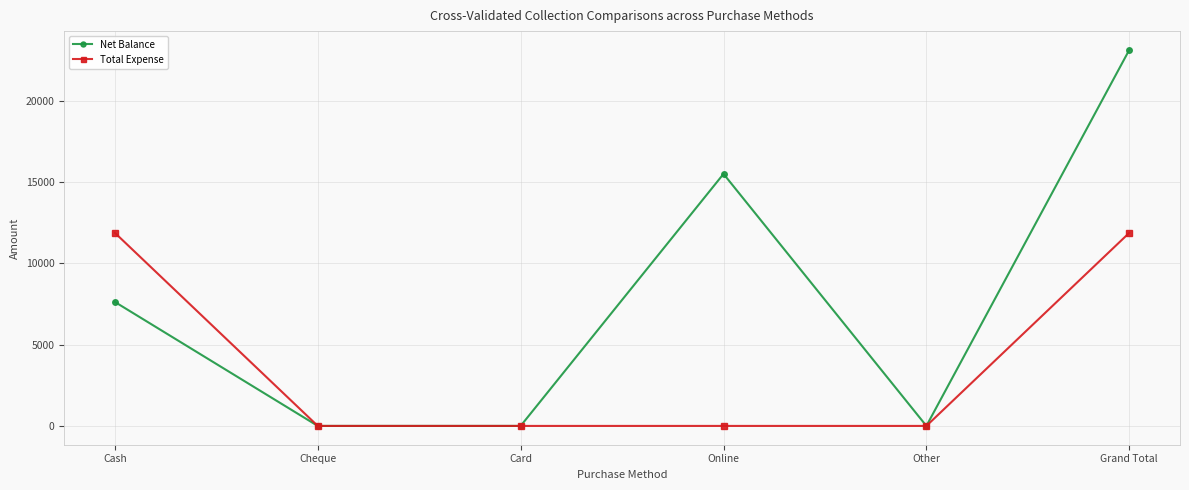

Count the number of categories in the chart.

6